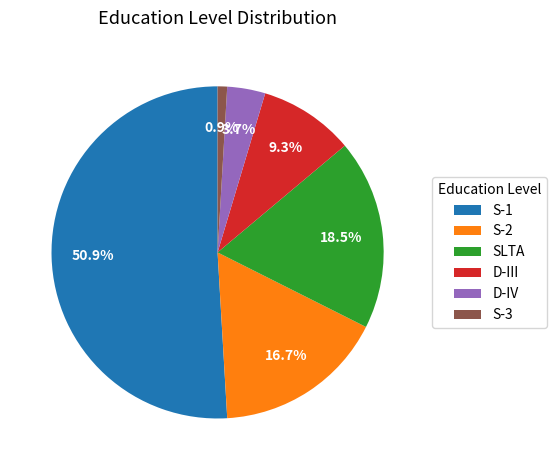

What percentage is NOT represented by S-3?

99.1%